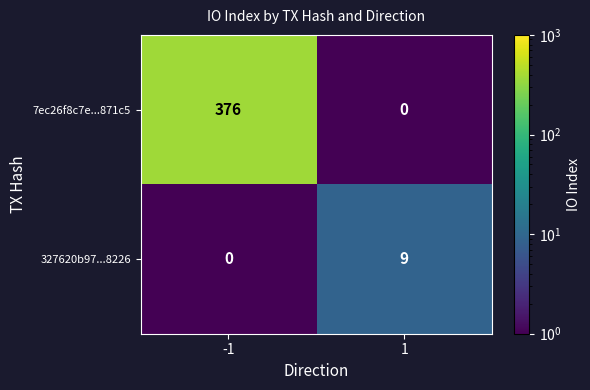

At which category is the sum across all series the highest?

-1